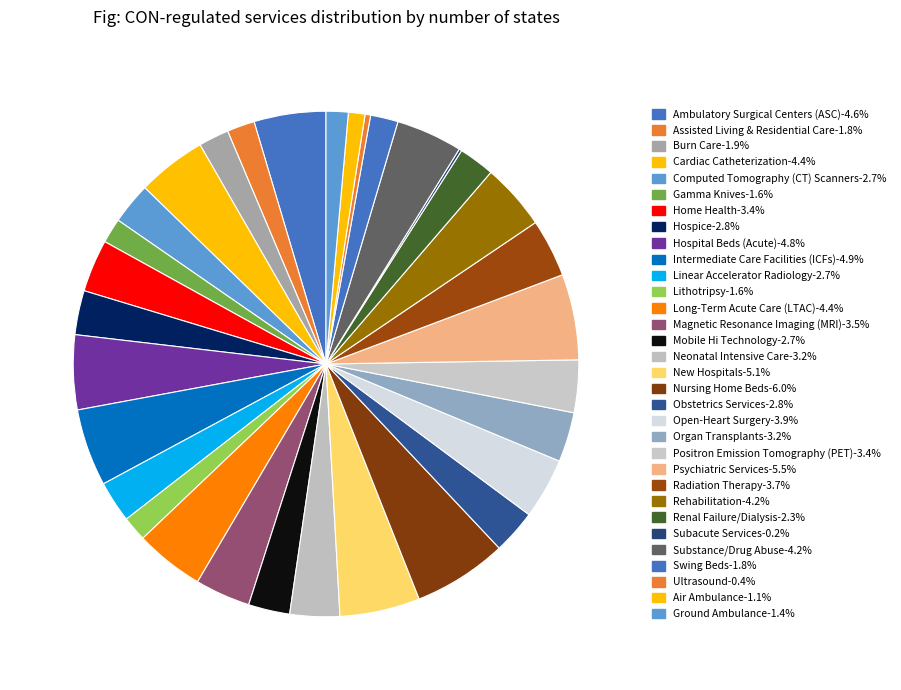

Count the number of slices in the pie.

35